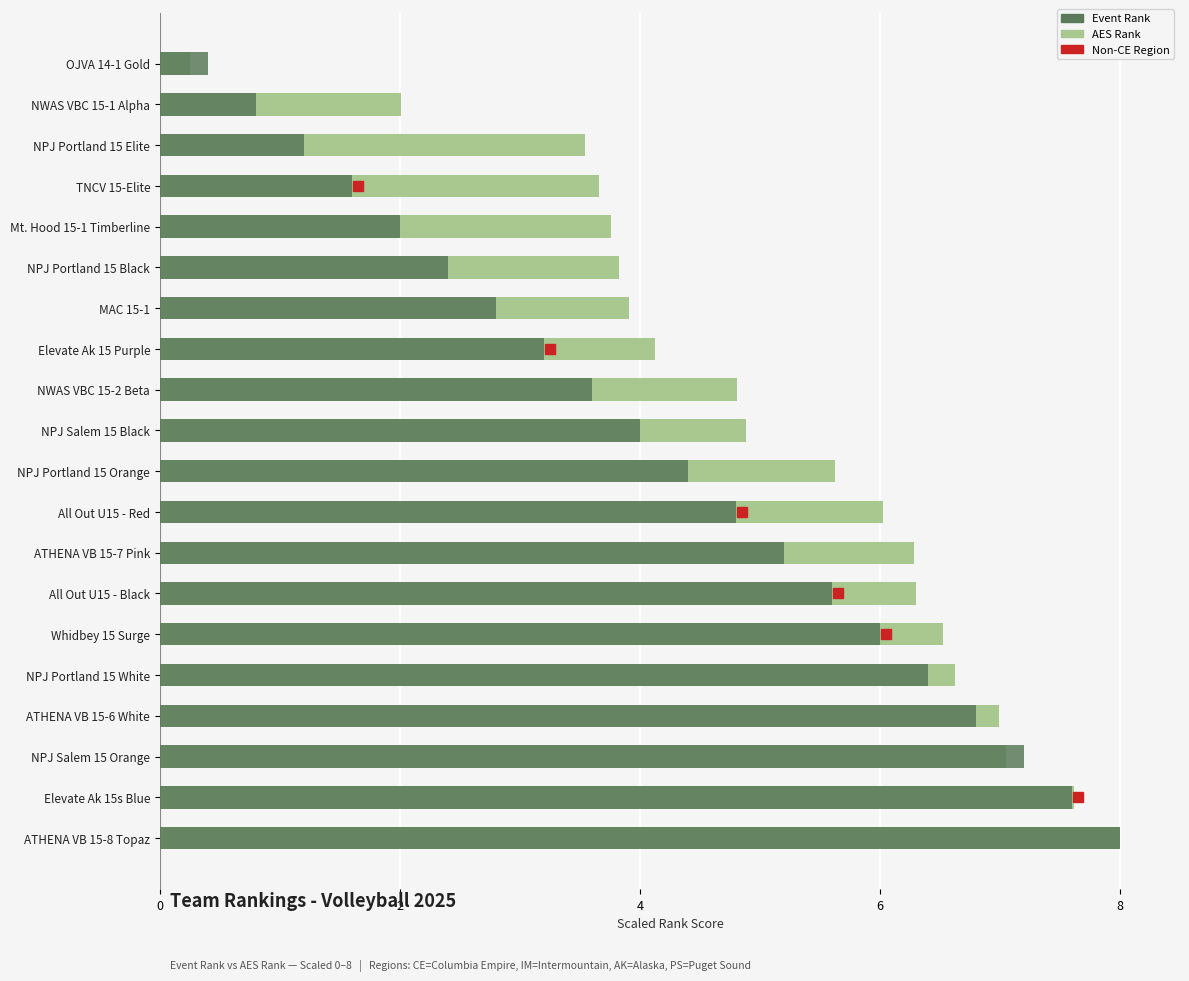

The Event Rank series shows 3.2 at Elevate Ak 15 Purple. True or false?

True